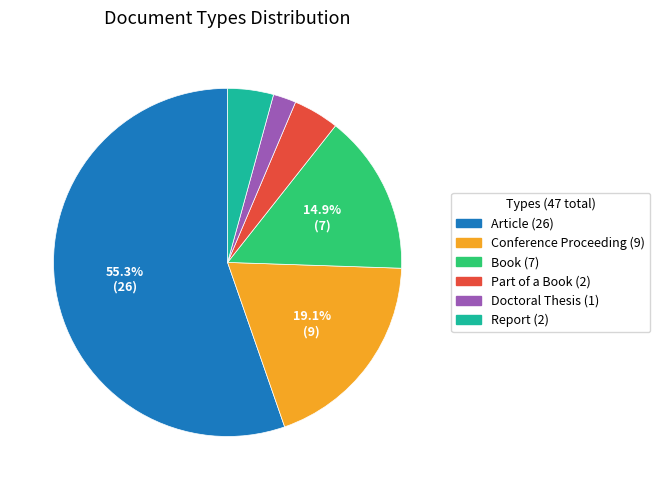

To the nearest percent, what portion does Book represent?

15%